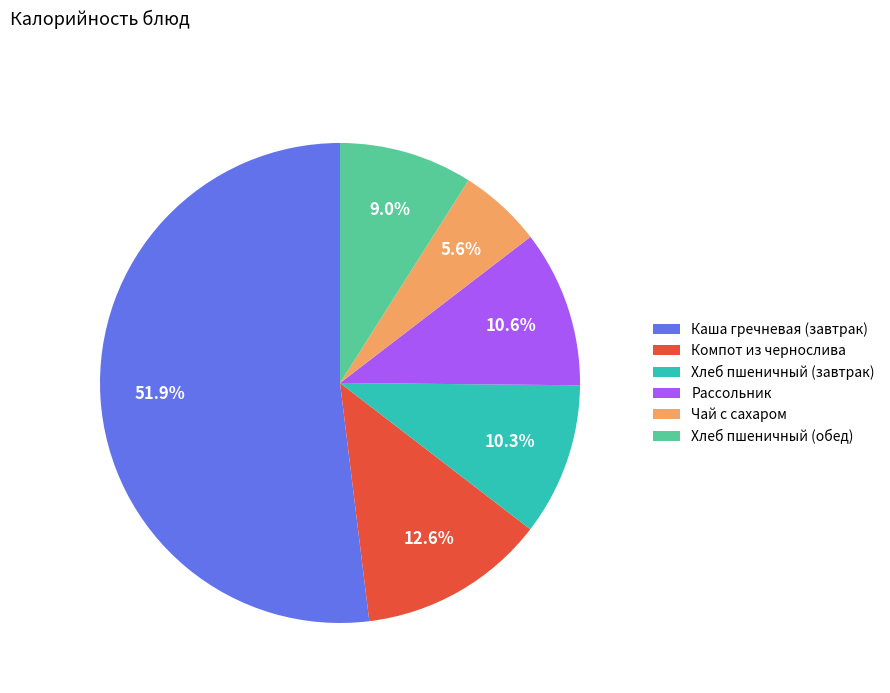

To the nearest percent, what is the average slice percentage?

17%